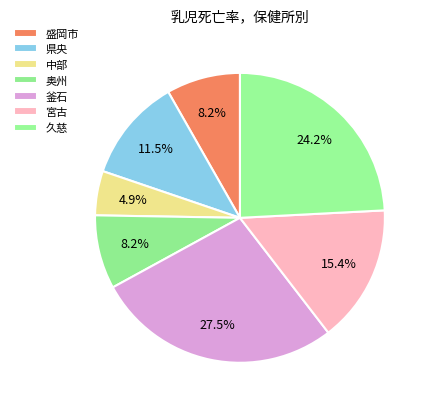

The 県央 slice represents 17% of the pie. True or false?

False